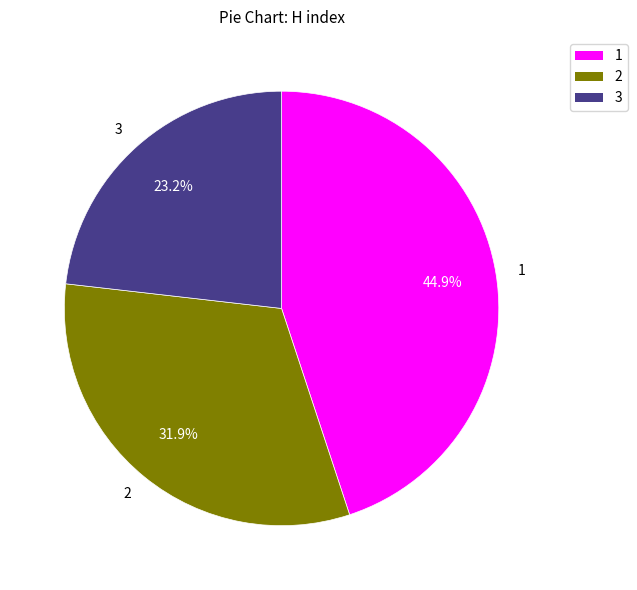

What percentage is the 2 slice, to the nearest percent?

32%